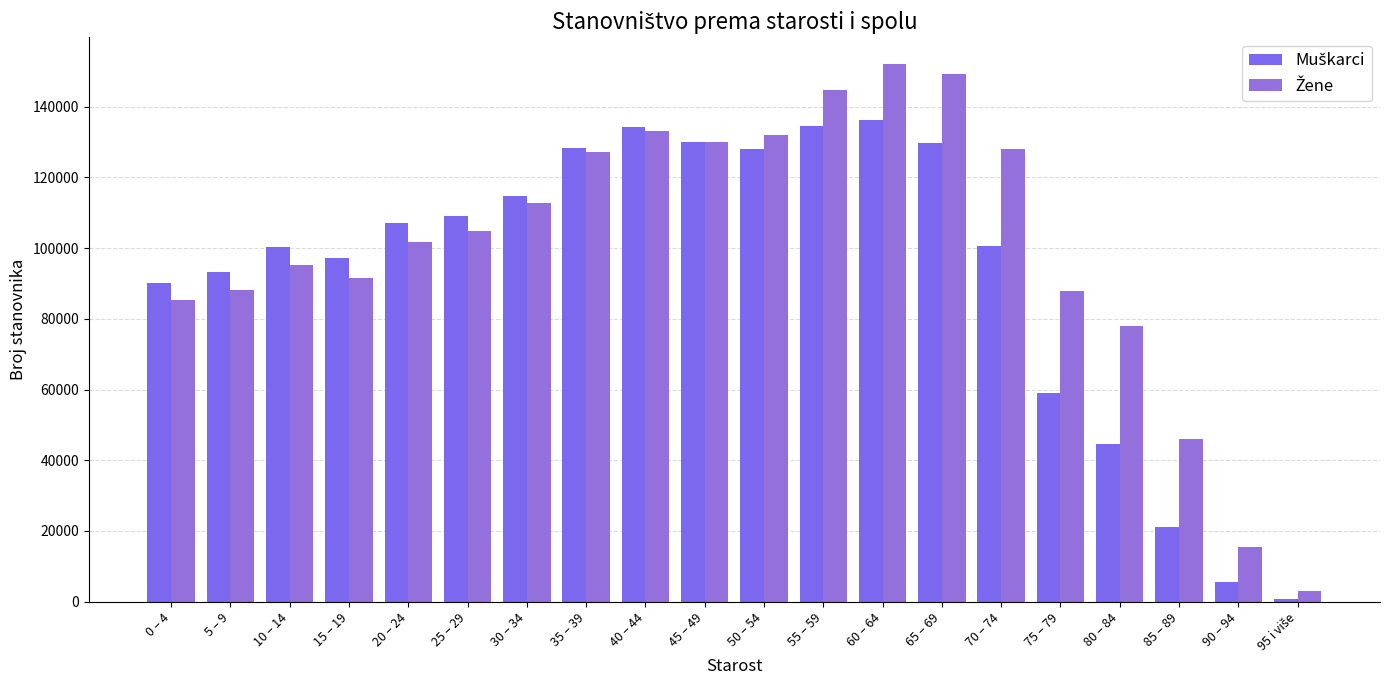

Between 25 – 29 and 5 – 9, which is larger?

25 – 29